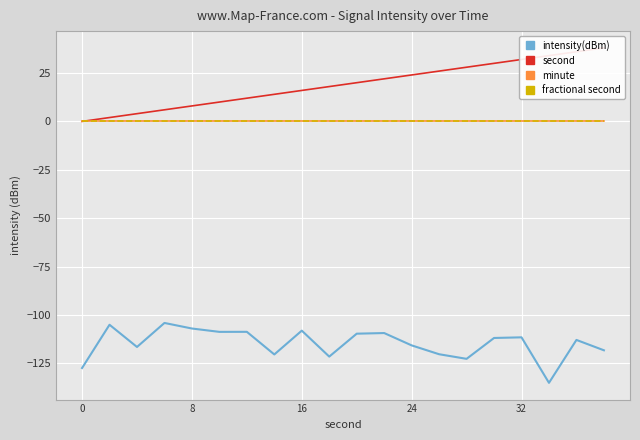

What are all the series names shown in the legend?

intensity(dBm), second, minute, fractional second